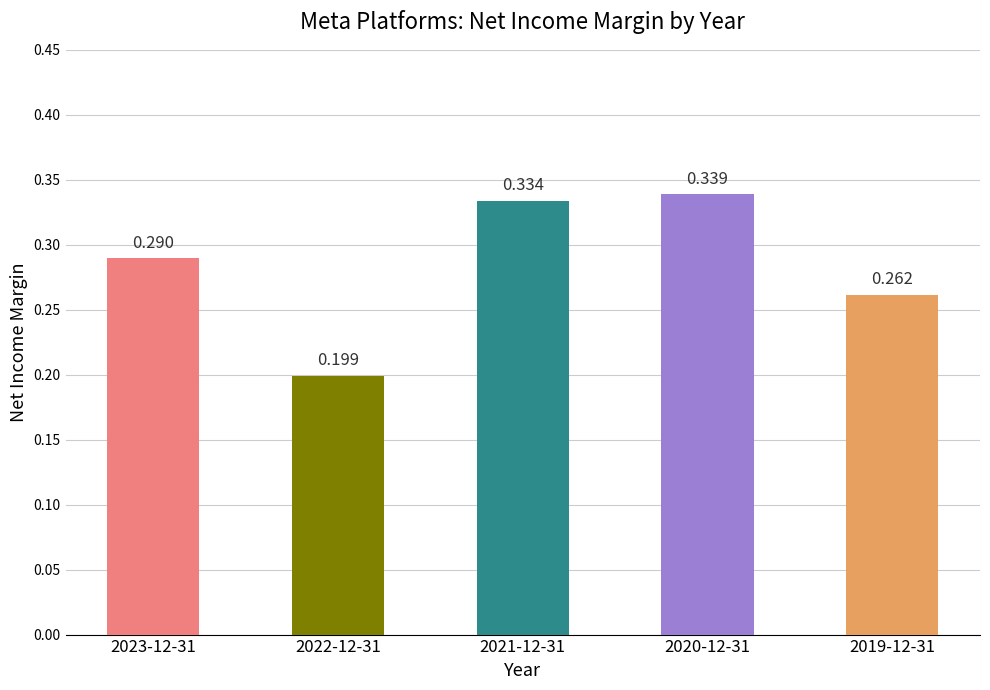

Reading right to left, what are all the values shown in this chart?

0.3	0.3	0.3	0.2	0.3